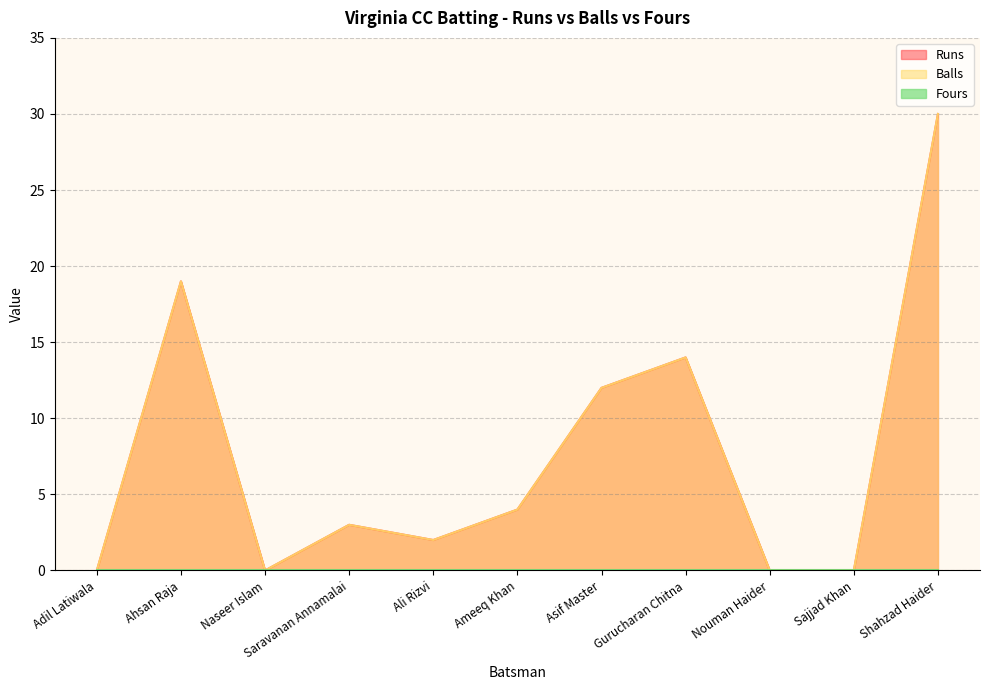

Is the value of Balls at Gurucharan Chitna greater than the value of Runs at Nouman Haider?

Yes